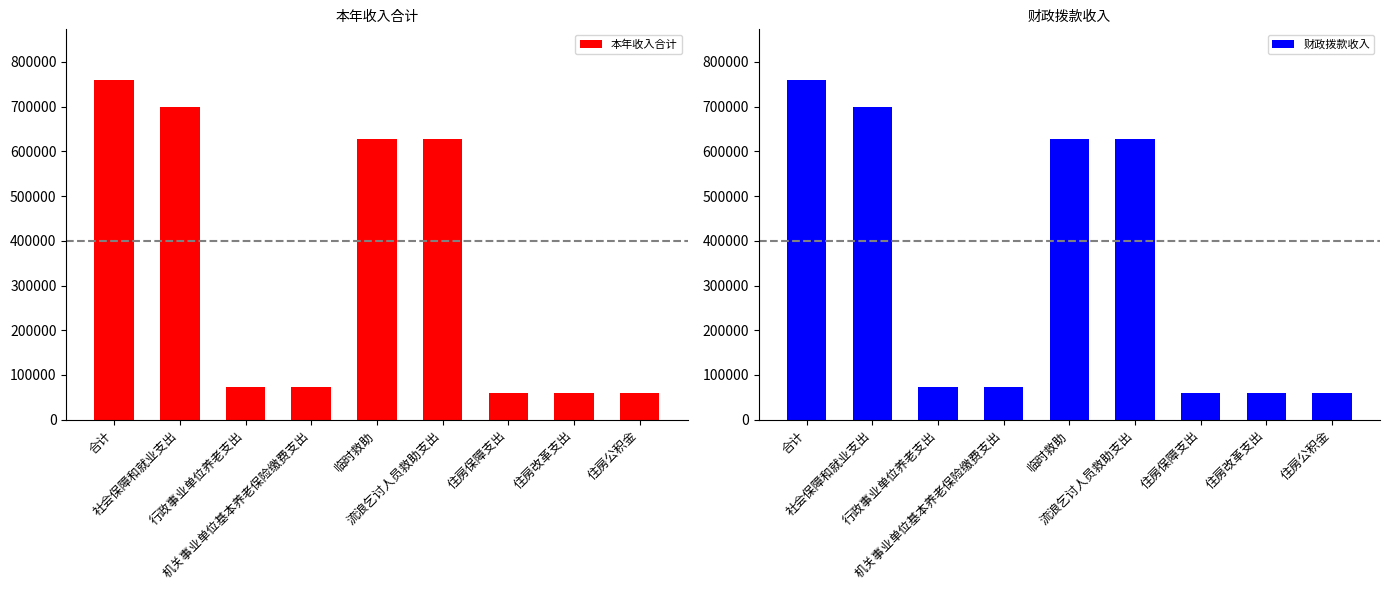

At which category does the chart reach its minimum across all series?

住房保障支出